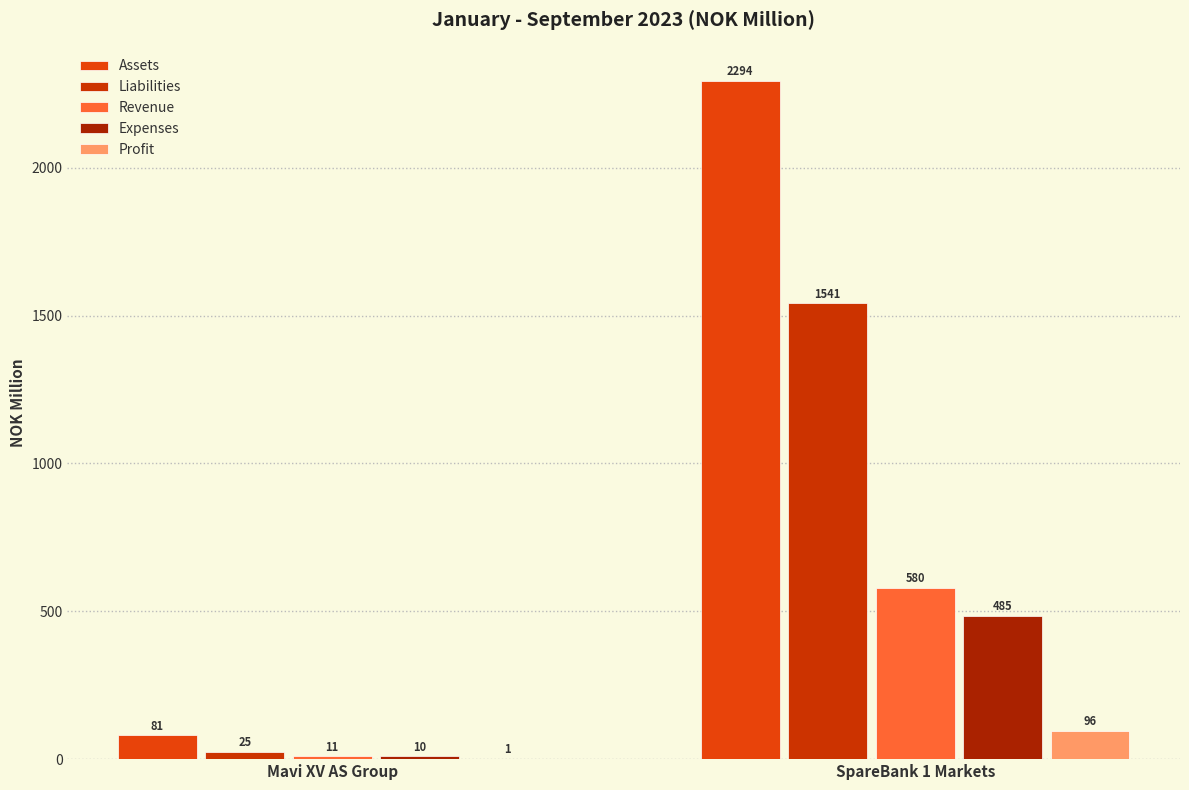

Between Mavi XV AS Group and SpareBank 1 Markets, which series saw the biggest shift?

Assets